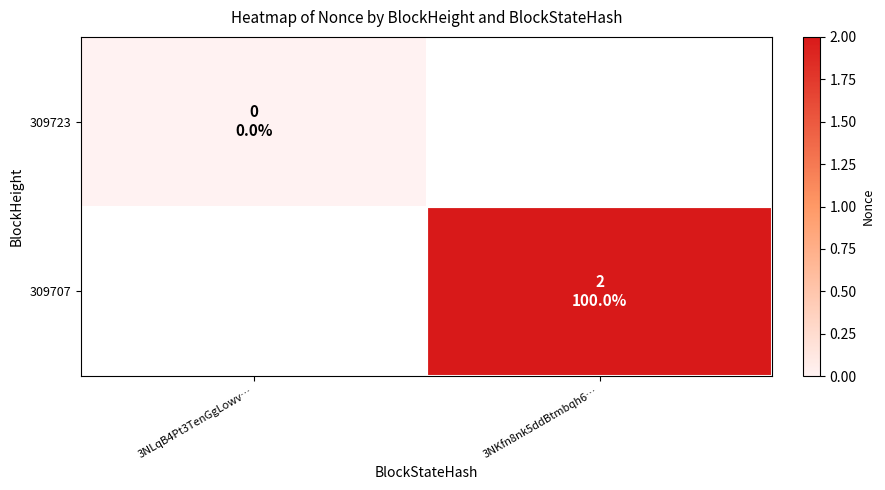

Rank the series by their average value, from lowest to highest.

309723, 309707